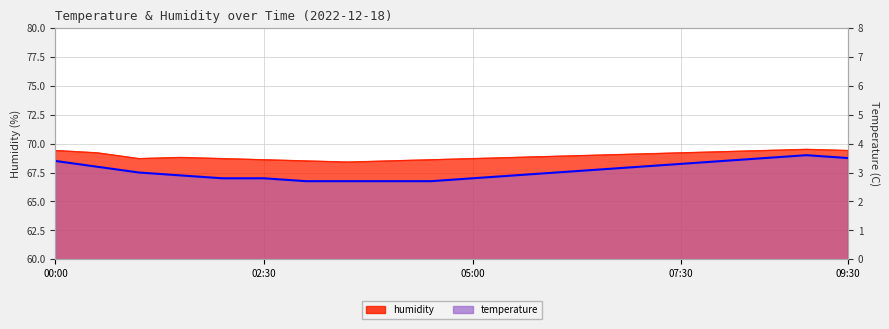

At which label does humidity reach its minimum?

03:30